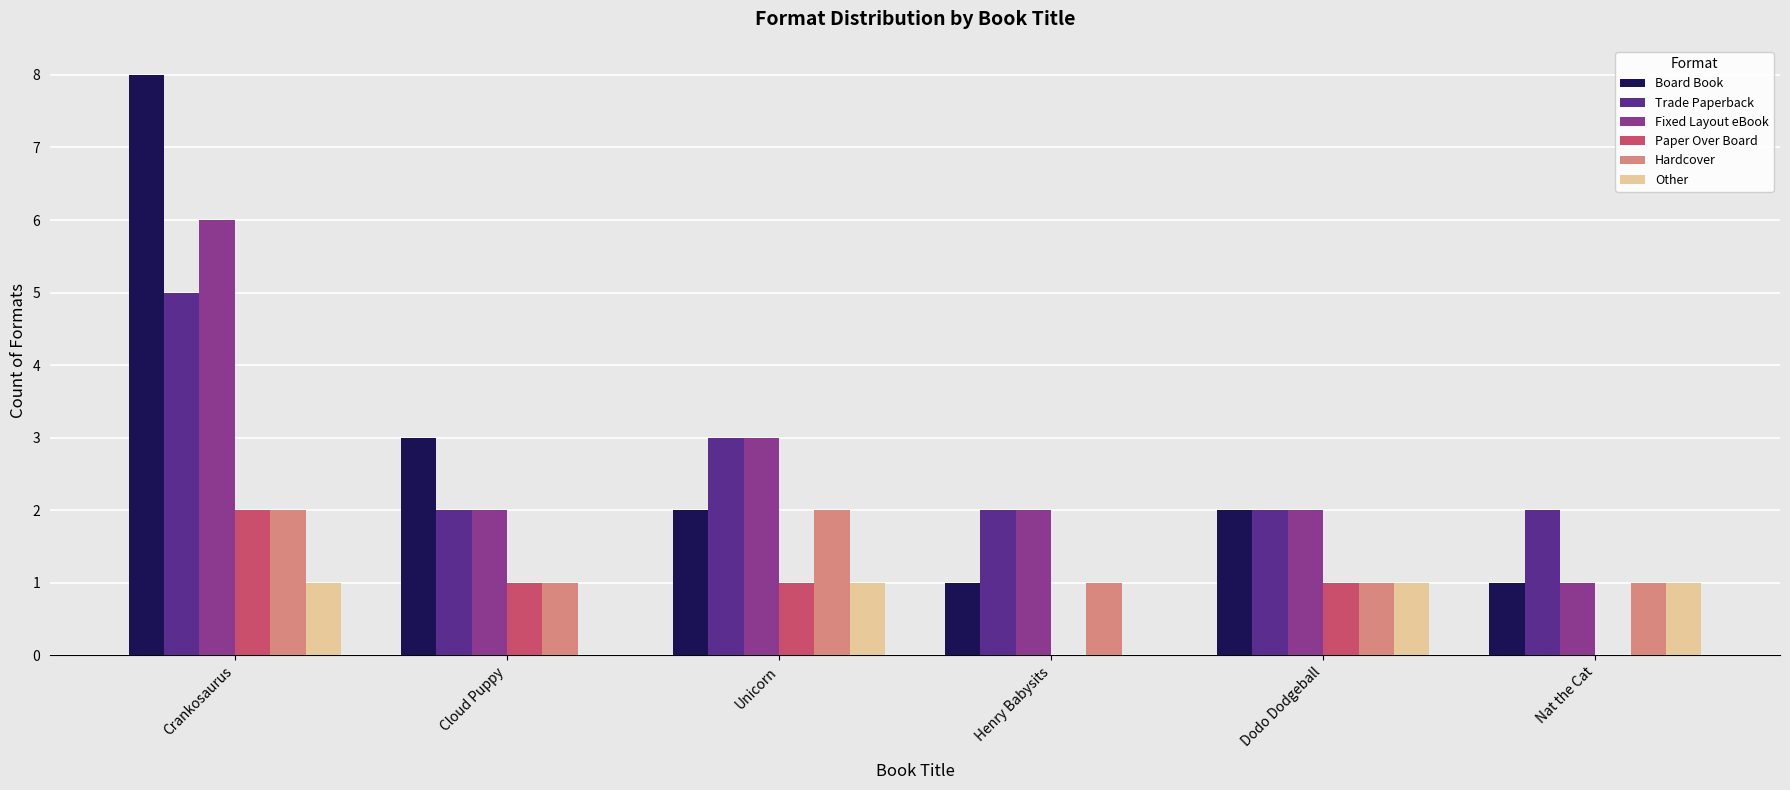

Reading left to right, transcribe all the data shown in this chart.

Board Book: 8	3	2	1	2	1
Trade Paperback: 5	2	3	2	2	2
Fixed Layout eBook: 6	2	3	2	2	1
Paper Over Board: 2	1	1	0	1	0
Hardcover: 2	1	2	1	1	1
Other: 1	0	1	0	1	1